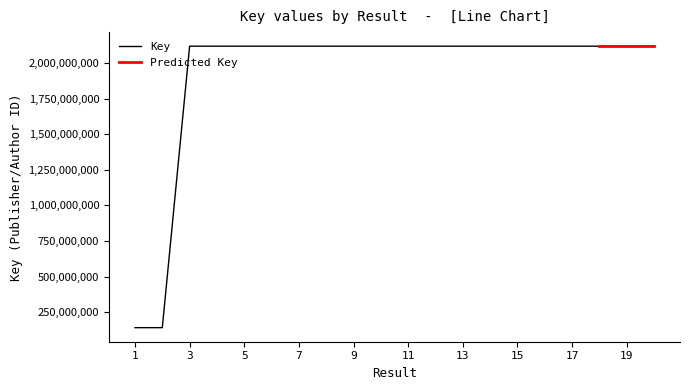

What is the smallest value displayed?

141021053